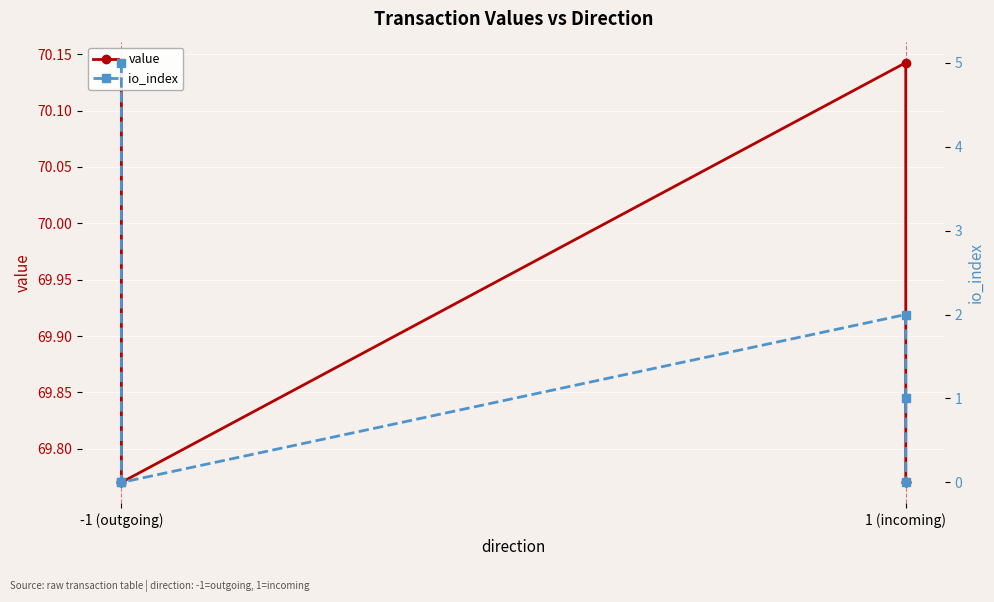

Is it true that value equals 92.0 at -1 (outgoing)?

False